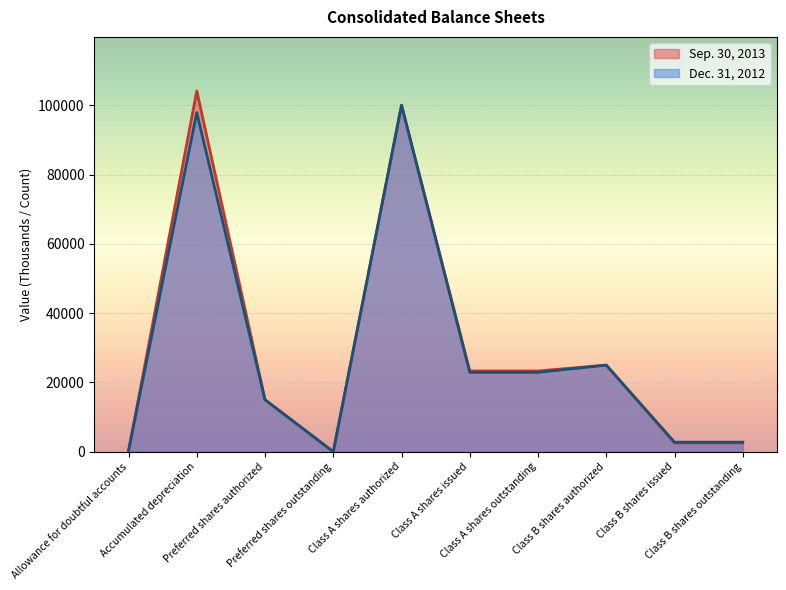

How many lines are shown in the chart?

2